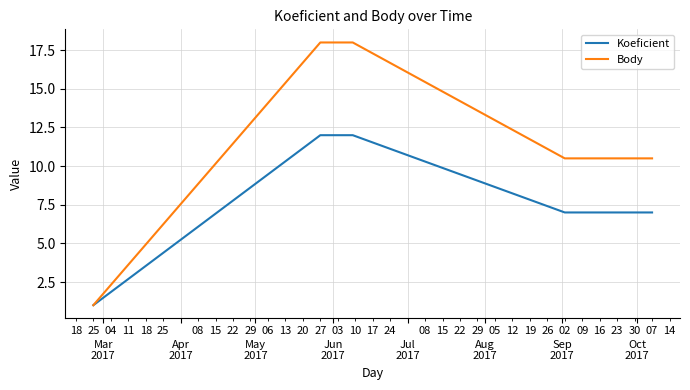

What is the label of the 4th point from the right?

May
2017